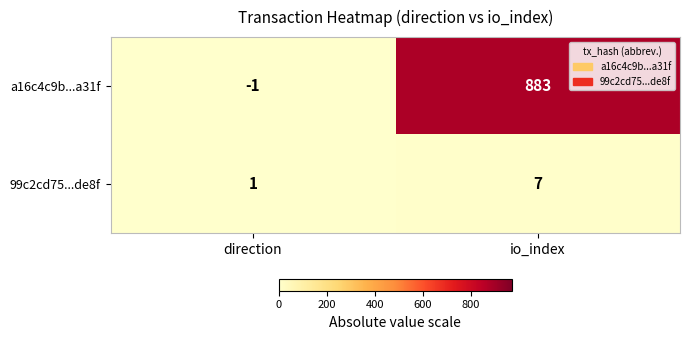

Reading left to right, transcribe all the data shown in this chart.

a16c4c9b...a31f: -1	883
99c2cd75...de8f: 1	7